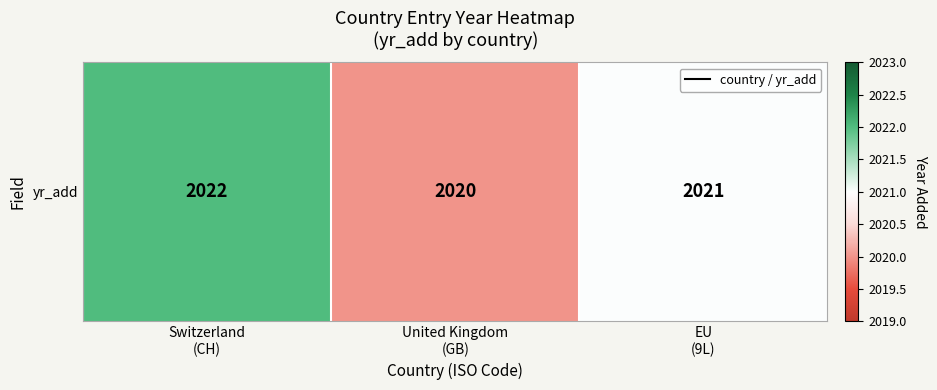

Which category has the highest value across all series?

Switzerland
(CH)